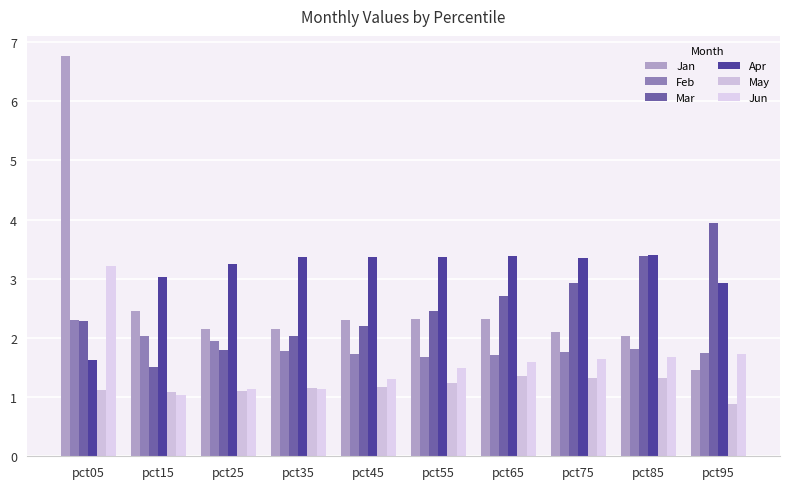

At which label is Feb closest to 1?

pct55